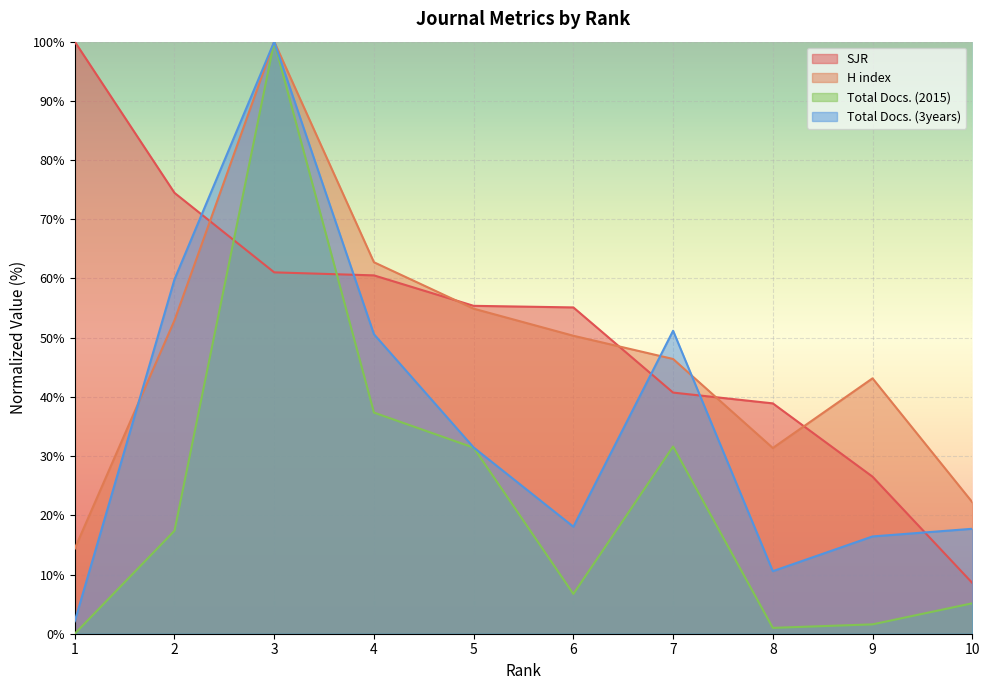

Rank the series at 8 from lowest to highest value.

Total Docs. (2015), Total Docs. (3years), H index, SJR